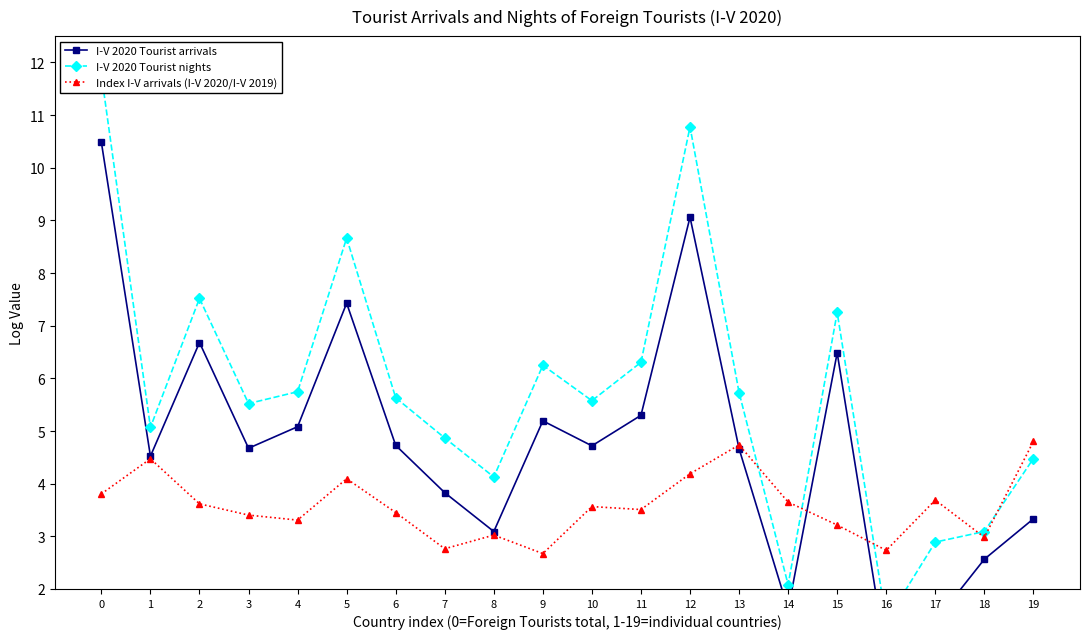

Reading right to left, transcribe all the data shown in this chart.

I-V 2020 Tourist arrivals: 19=3.3	18=2.6	17=1.4	16=0.7	15=6.5	14=1.6	13=4.7	12=9.1	11=5.3	10=4.7	9=5.2	8=3.1	7=3.8	6=4.7	5=7.4	4=5.1	3=4.7	2=6.7	1=4.5	0=10.5
I-V 2020 Tourist nights: 19=4.5	18=3.1	17=2.9	16=1.4	15=7.3	14=2.1	13=5.7	12=10.8	11=6.3	10=5.6	9=6.2	8=4.1	7=4.9	6=5.6	5=8.7	4=5.7	3=5.5	2=7.5	1=5.1	0=11.8
Index I-V arrivals (I-V 2020/I-V 2019): 19=4.8	18=3.0	17=3.7	16=2.7	15=3.2	14=3.6	13=4.7	12=4.2	11=3.5	10=3.6	9=2.7	8=3.0	7=2.8	6=3.5	5=4.1	4=3.3	3=3.4	2=3.6	1=4.5	0=3.8